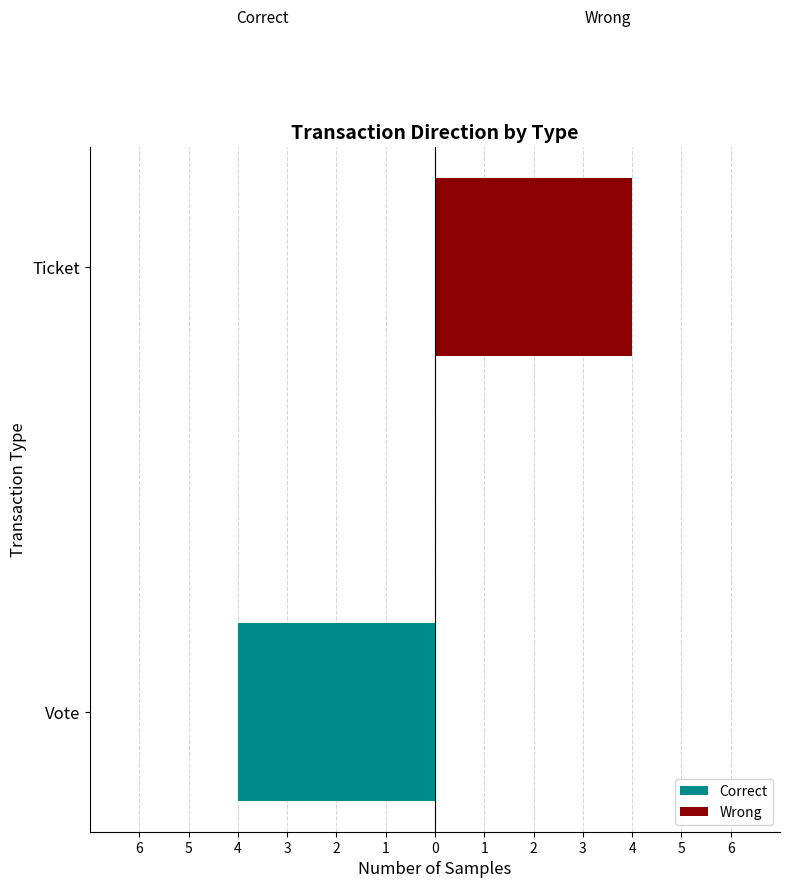

What are all the series names shown in the legend?

Correct, Wrong